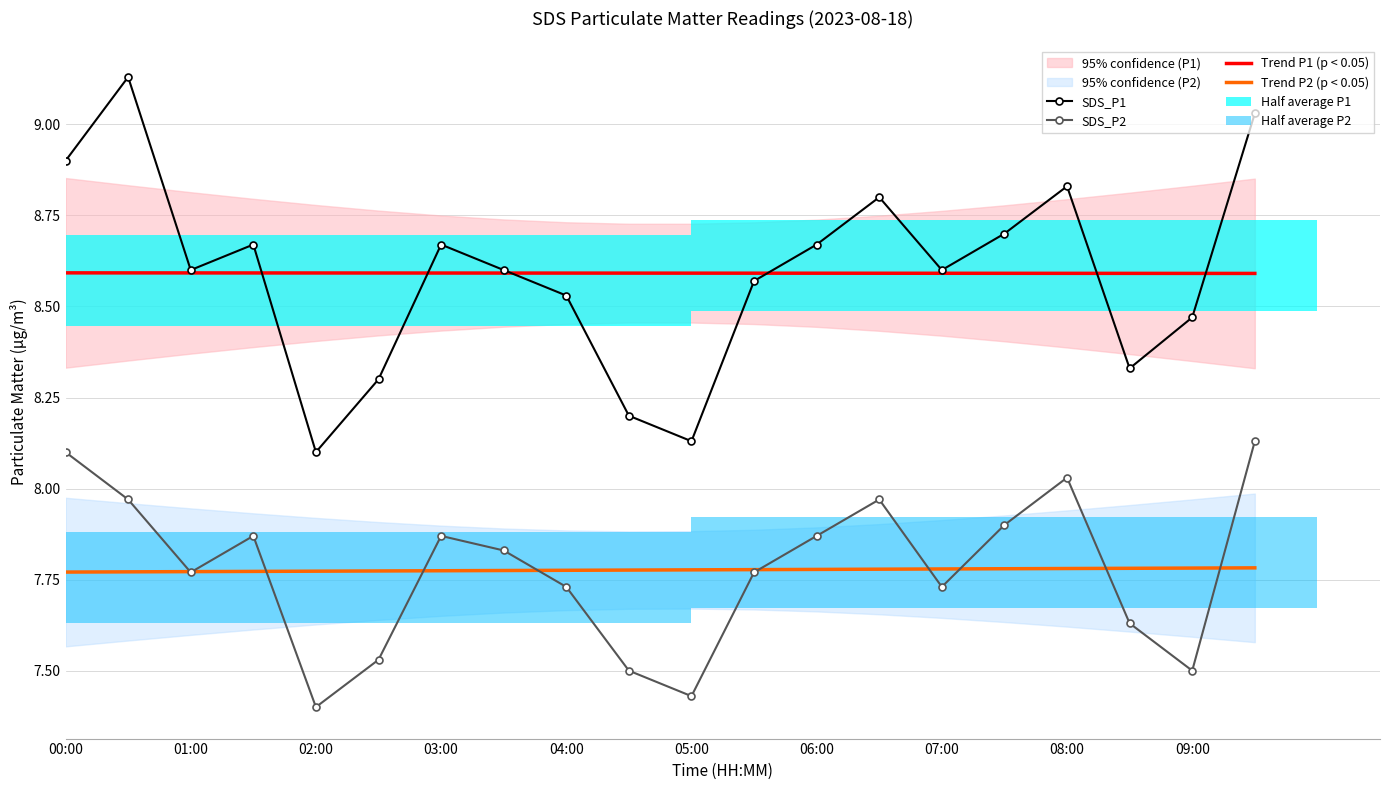

Rank the series by their maximum value, from highest to lowest.

SDS_P1, Trend P1 (p < 0.05), SDS_P2, Trend P2 (p < 0.05)